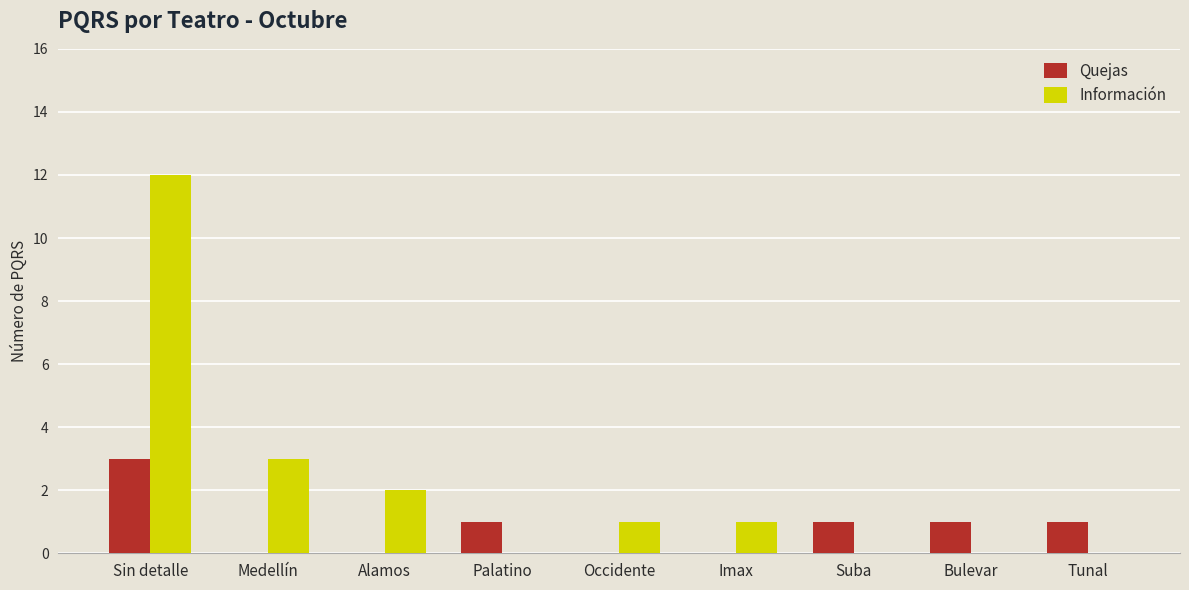

Which series has the largest range (max minus min)?

Información